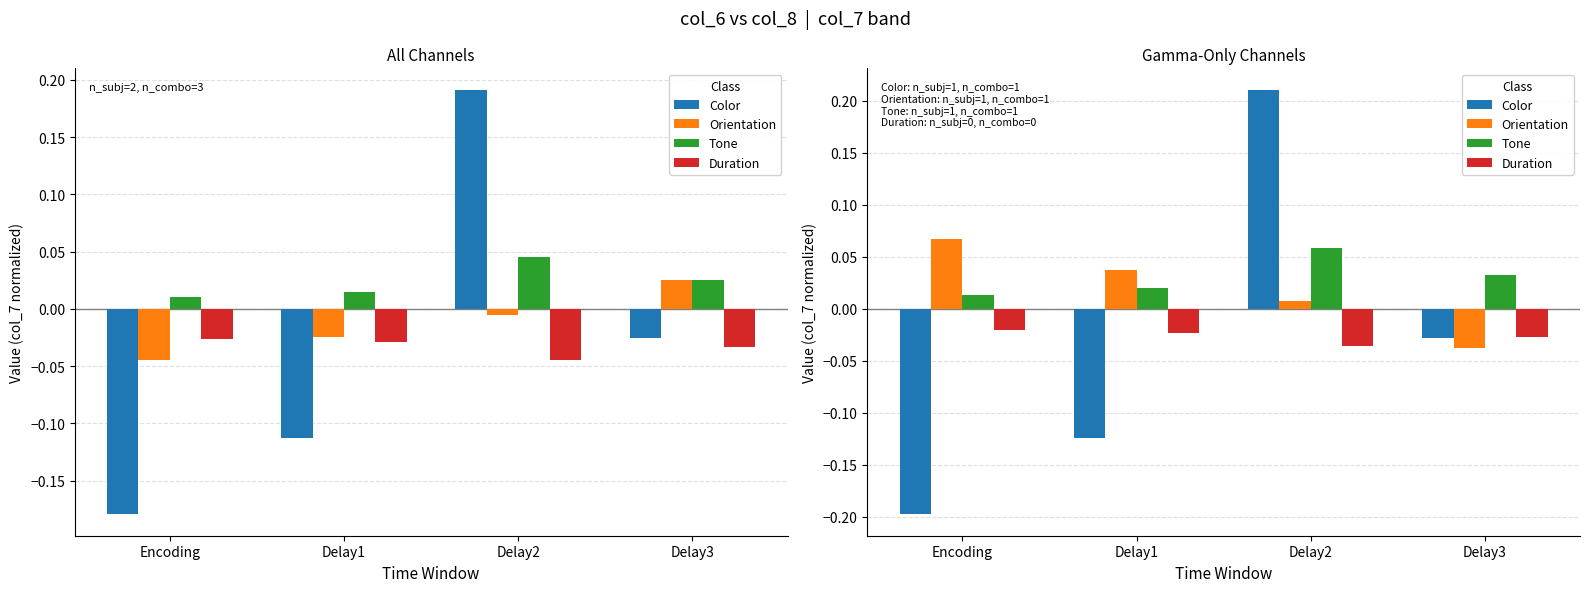

Reading right to left, transcribe all the data shown in this chart.

Color: -0.0	0.2	-0.1	-0.2
Orientation: -0.0	0.0	0.0	0.1
Tone: 0.0	0.1	0.0	0.0
Duration: -0.0	-0.0	-0.0	-0.0